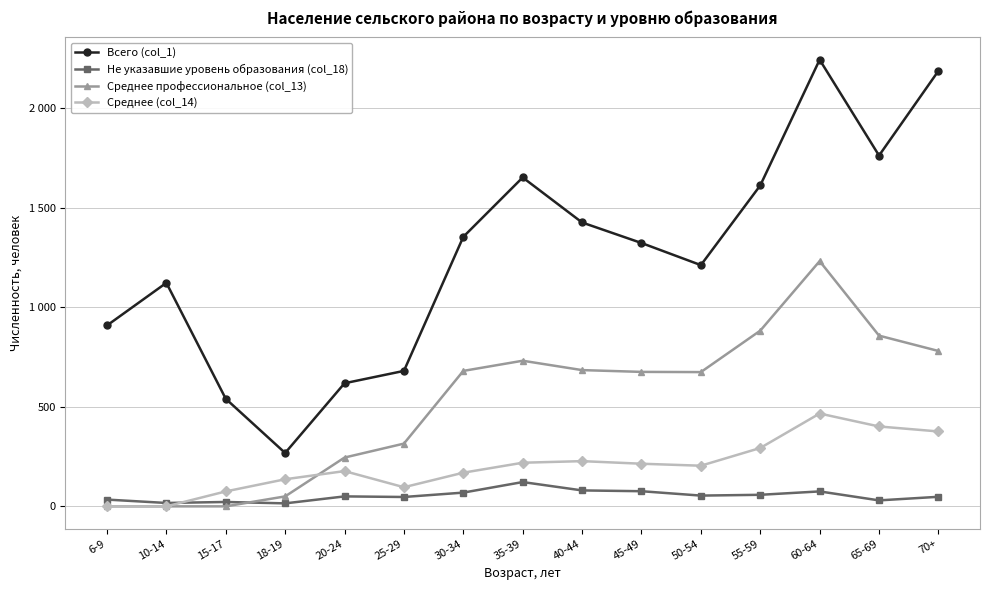

Which series has the widest spread of values?

Всего (col_1)